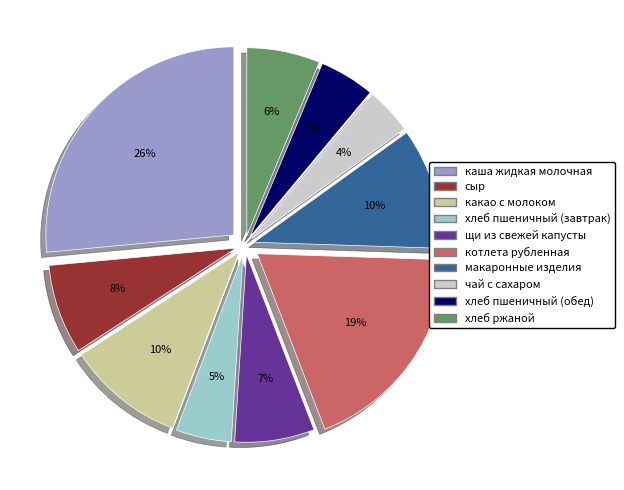

How many slices are in this pie chart?

10